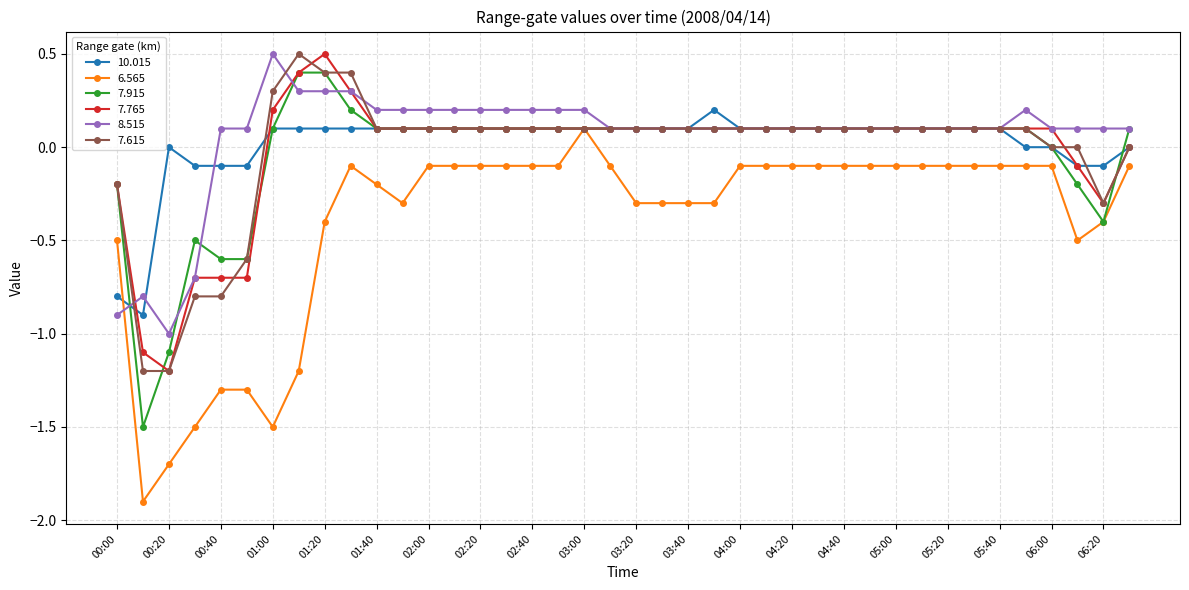

How many data points does each series have?

40